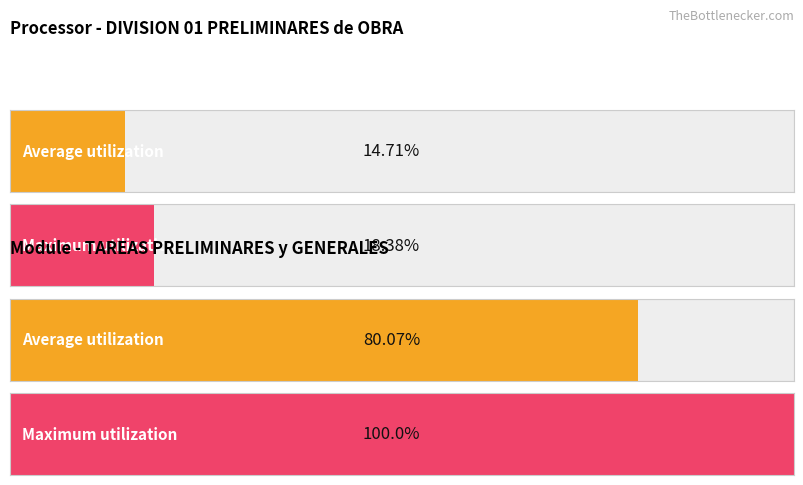

What are all the series names shown in the legend?

Average utilization, Maximum utilization